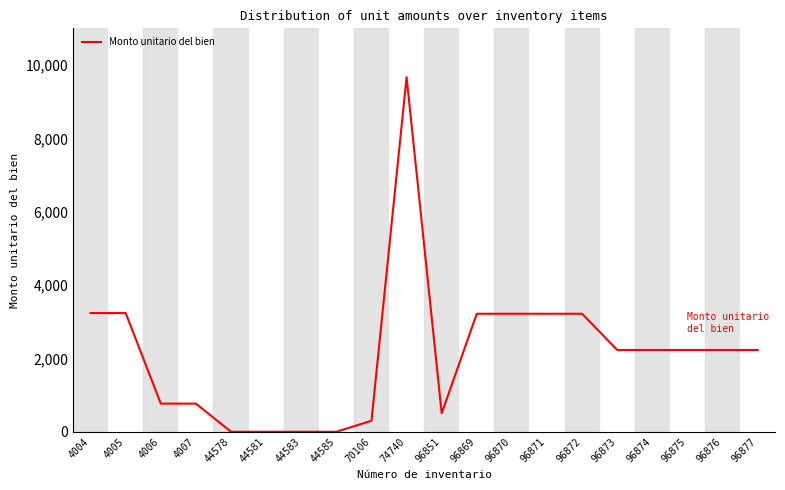

What is the difference between the maximum and minimum values?

9669.0